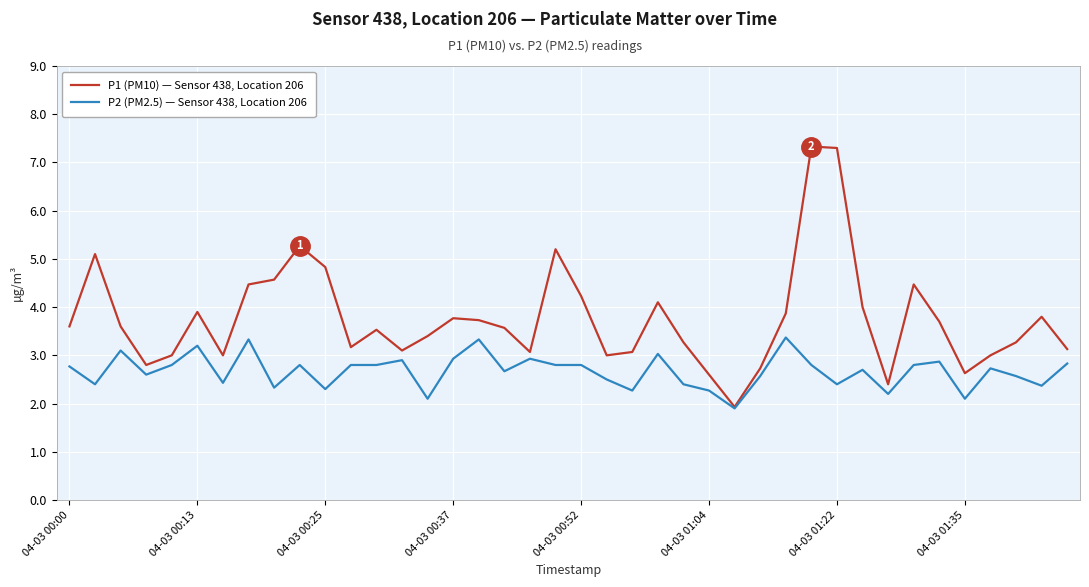

What is the difference between the maximum and second lowest values in the P1 (PM10) — Sensor 438, Location 206 series?

4.9